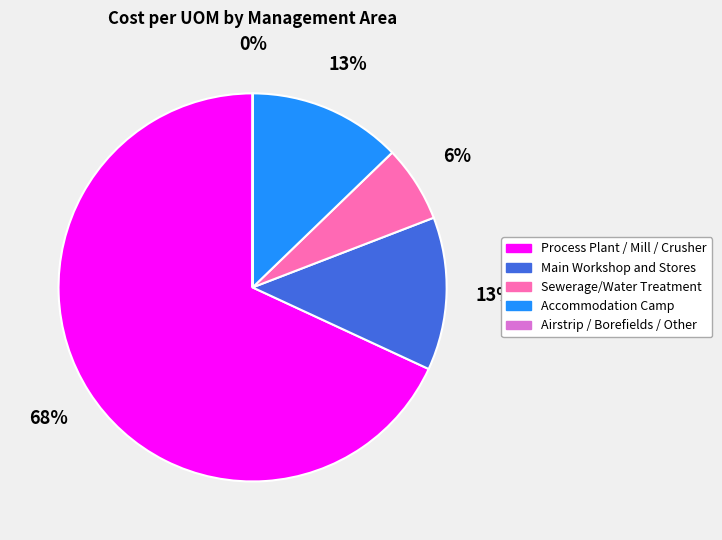

What is the largest slice in the pie chart?

Process Plant / Mill / Crusher